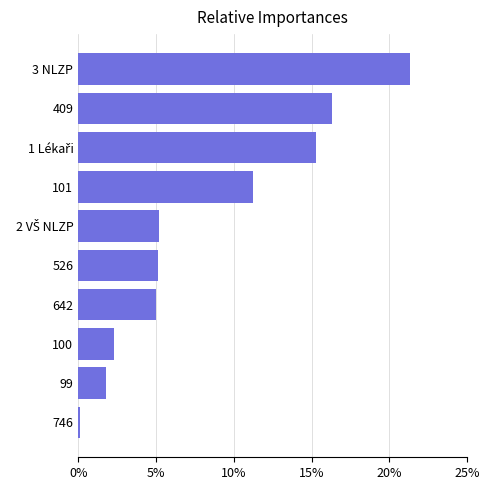

What is the sum of all values?

83.6